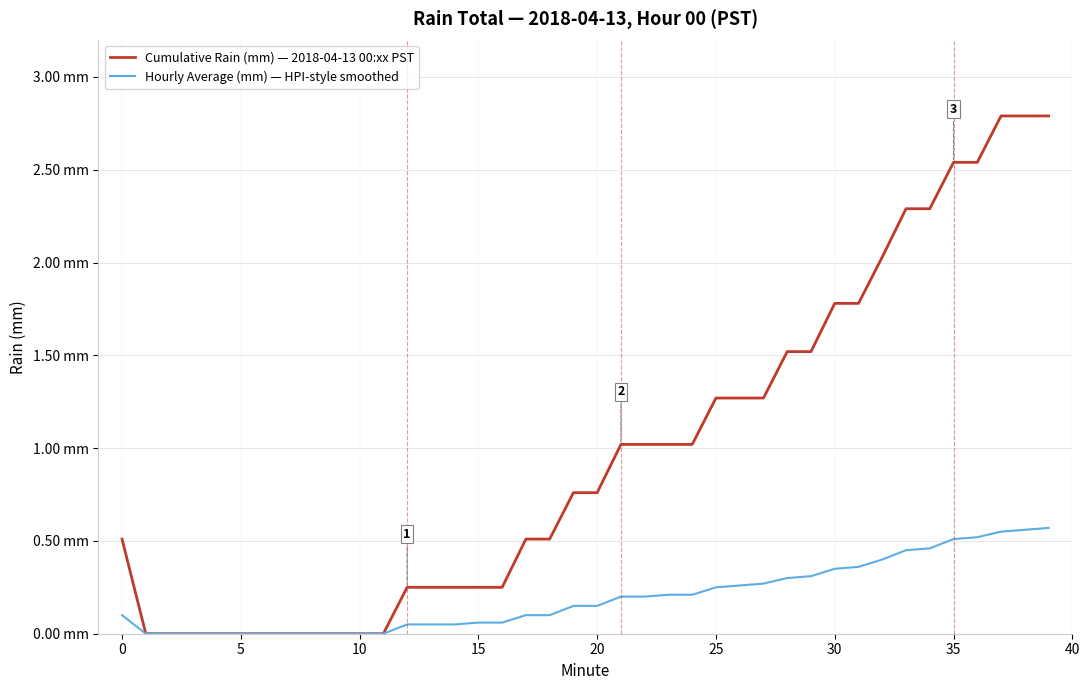

Does the chart display data point markers on the line(s)?

No